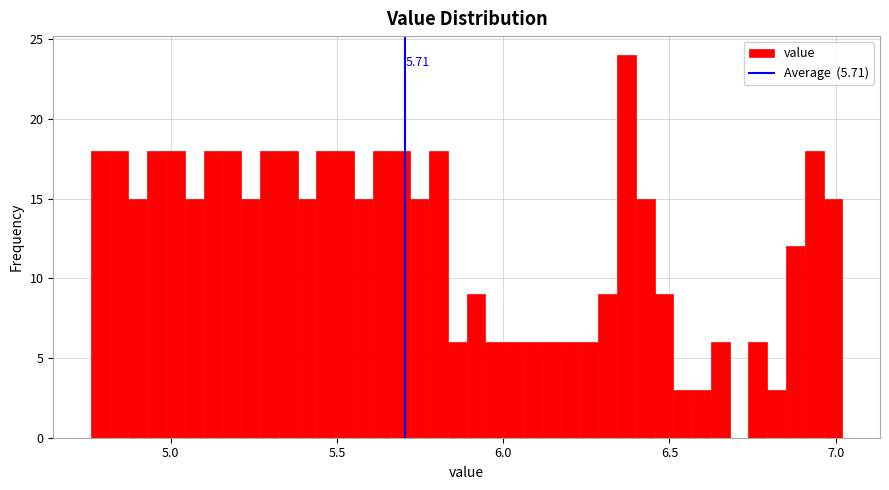

Around what value on the x-axis is the tallest bar? Give the approximate position of its centre, as read against the axis.

6.35